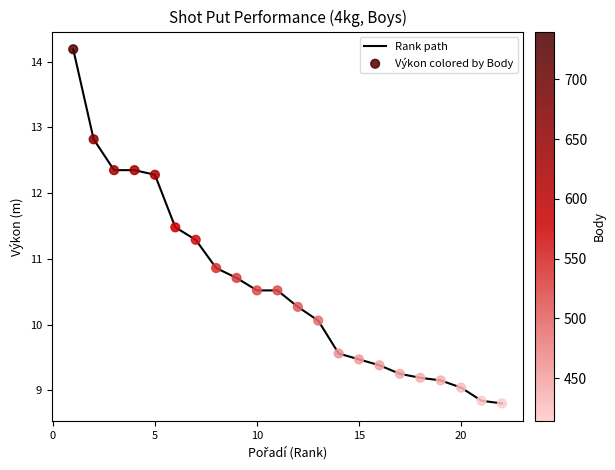

What is the smallest value displayed?

8.8